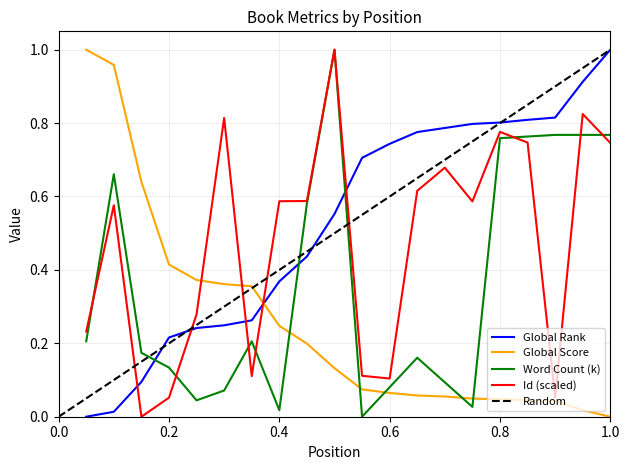

The value of Global Rank at 0.8 is 0.8. True or false?

True